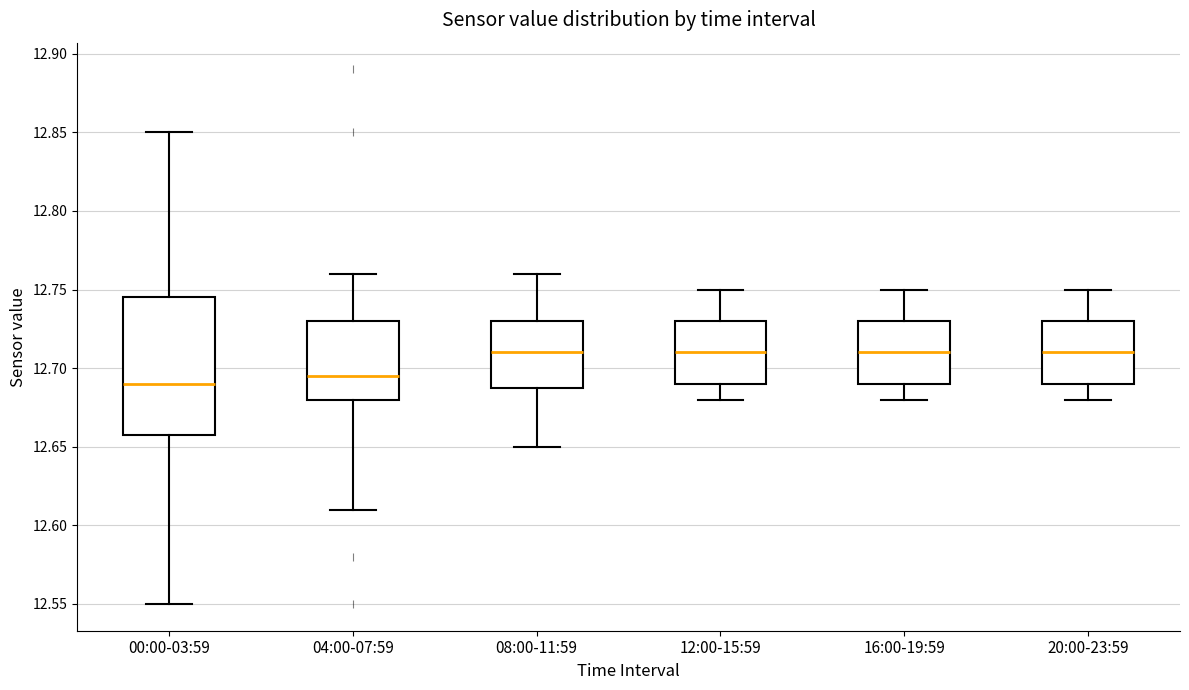

Which box is the tallest, from its lower edge to its upper edge?

00:00-03:59